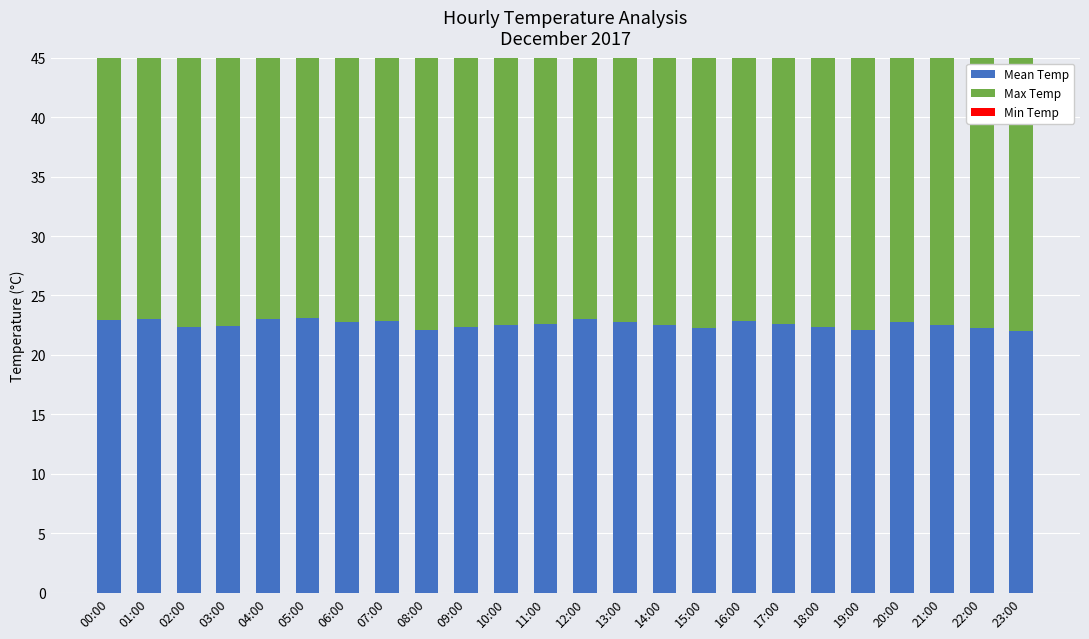

What is the difference between the second highest and second lowest values in the Max Temp series?

2.9